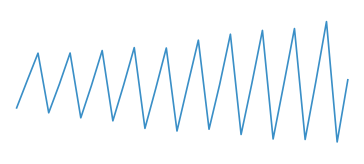

Does the chart display data point markers on the line(s)?

No